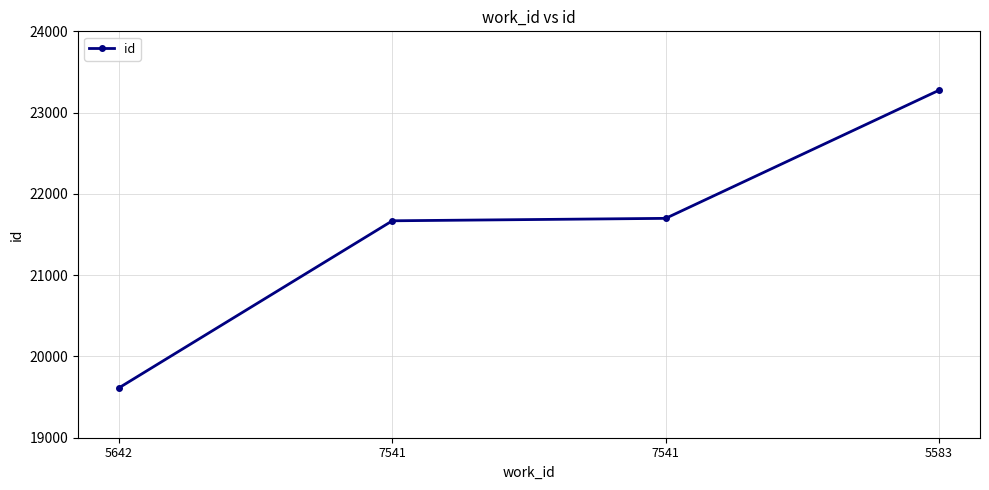

How many lines are shown in the chart?

1